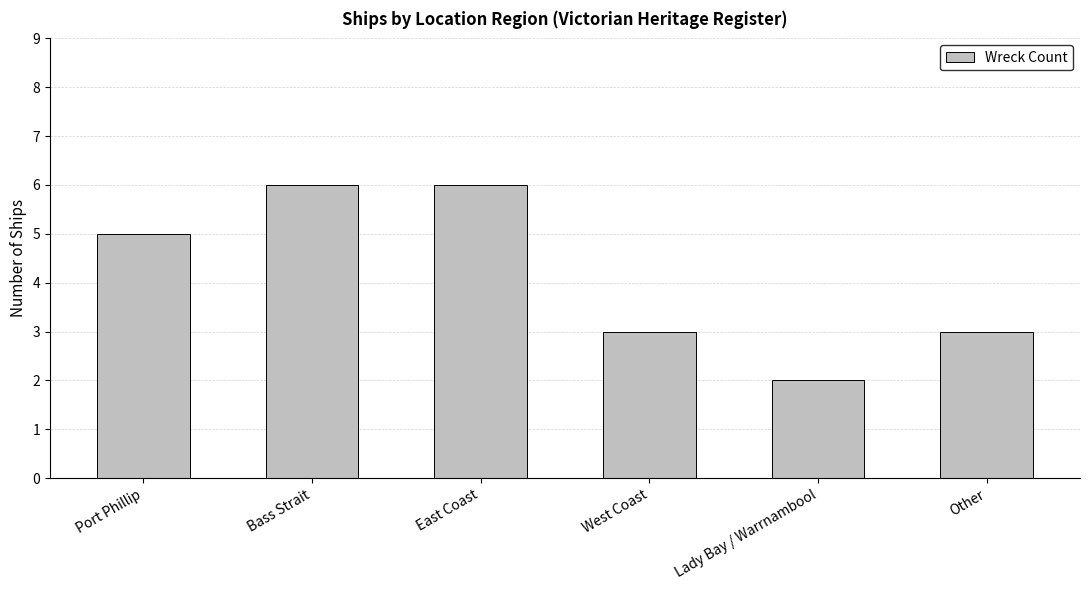

What is the change in value from Port Phillip to Lady Bay / Warrnambool?

-3